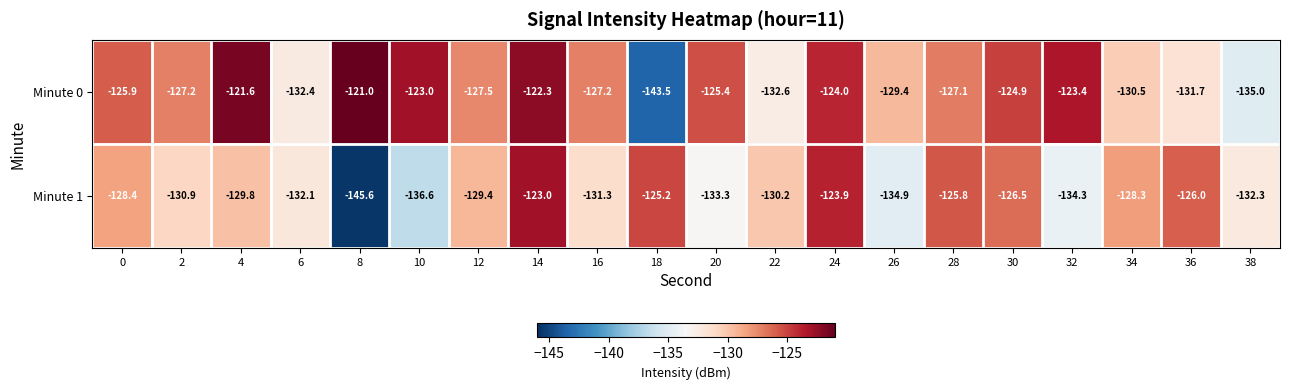

What is the approximate value of Minute 0 at 4?

-121.6